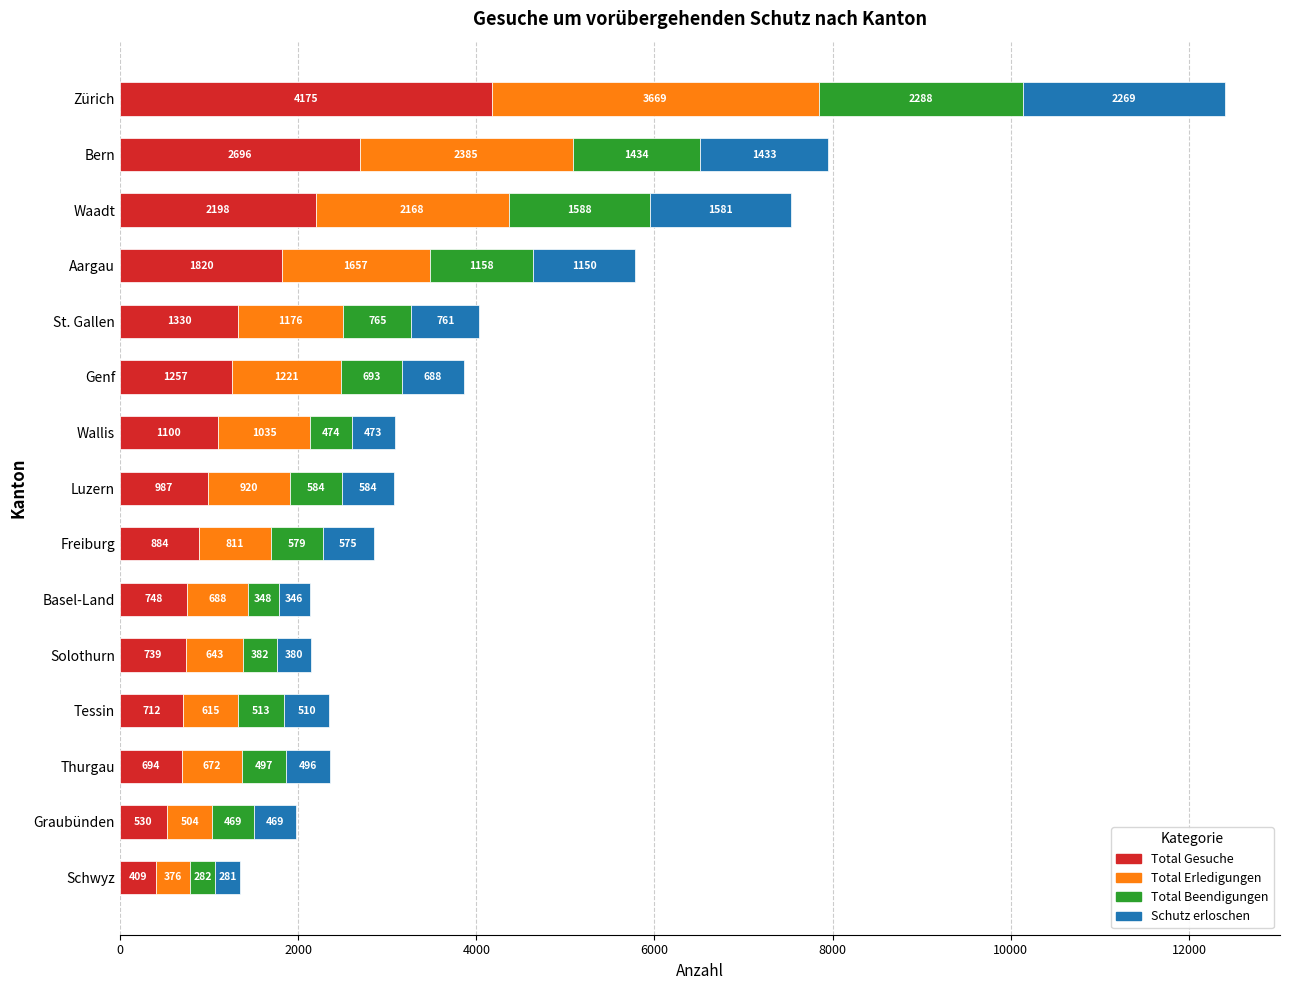

The value of Total Gesuche at Bern is 2696. True or false?

True